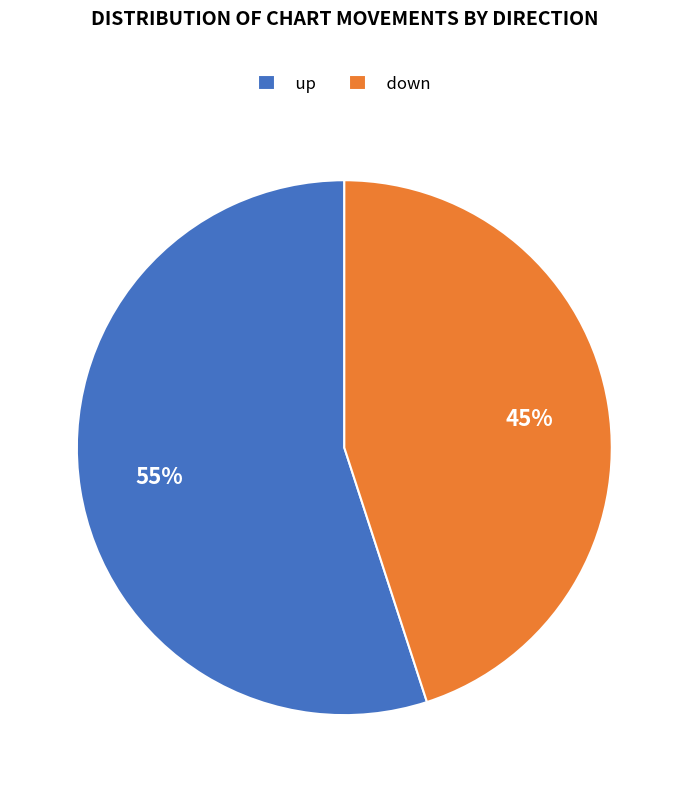

To the nearest percent, what is the combined percentage of up and down?

100%